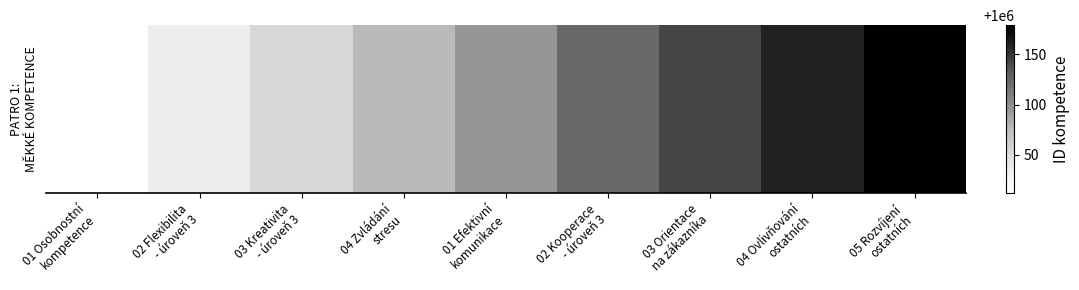

What is the average value?

1000097.5